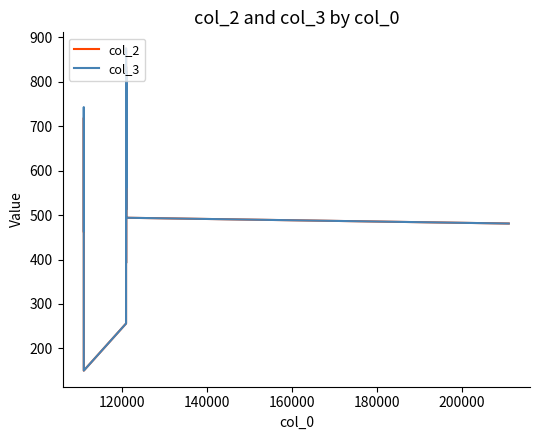

What is the maximum value shown in the chart?

875